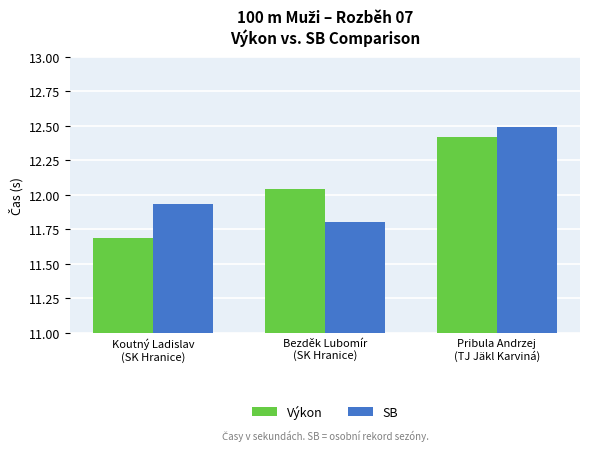

What is the value of the Výkon bar at the 3rd from the left?

12.4